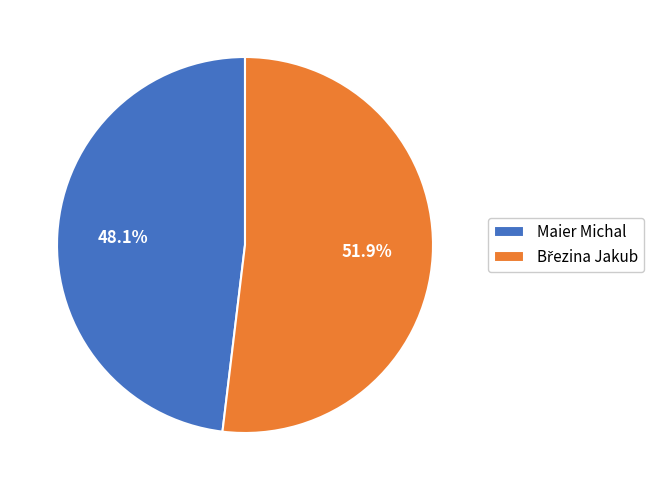

How many slices are in this pie chart?

2